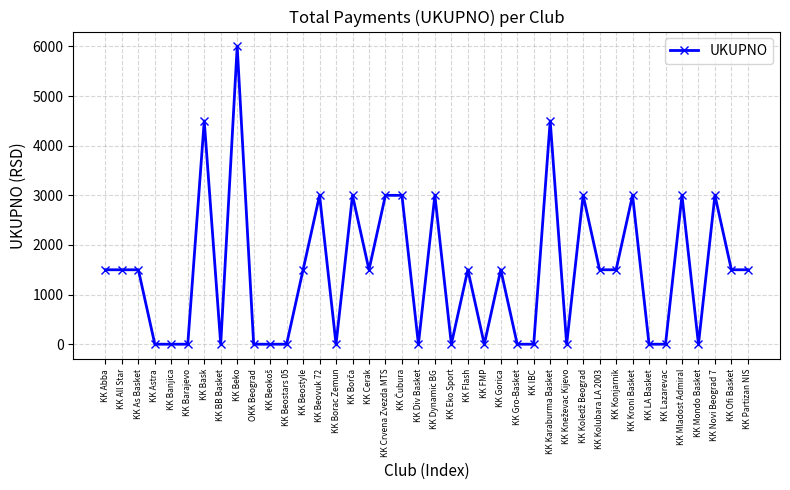

What position from the right is KK Abba?

40